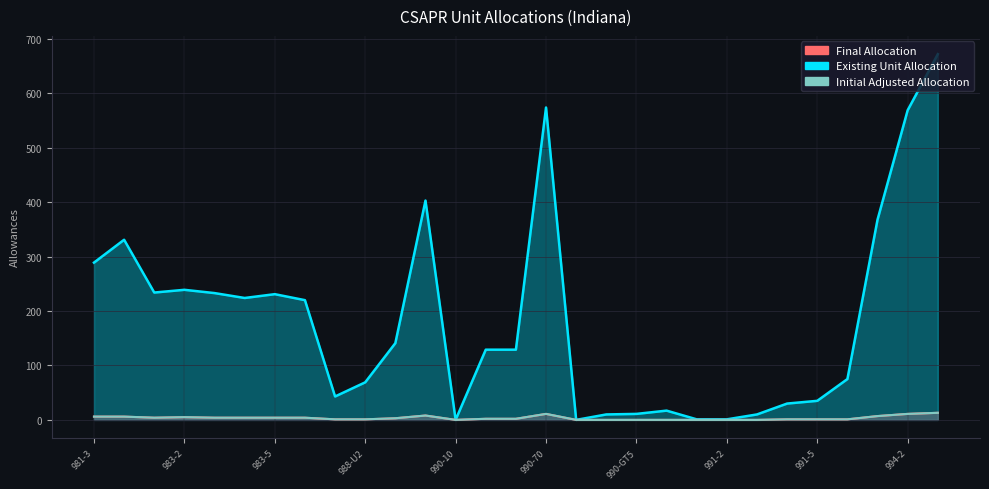

At which label does Existing Unit Allocation reach its peak?

994-3